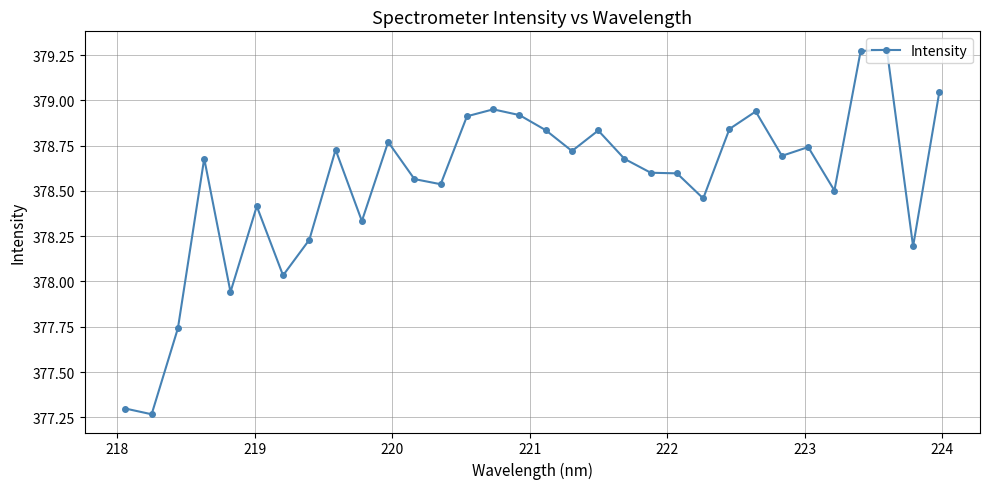

What is the difference between the maximum and second lowest values?

2.0